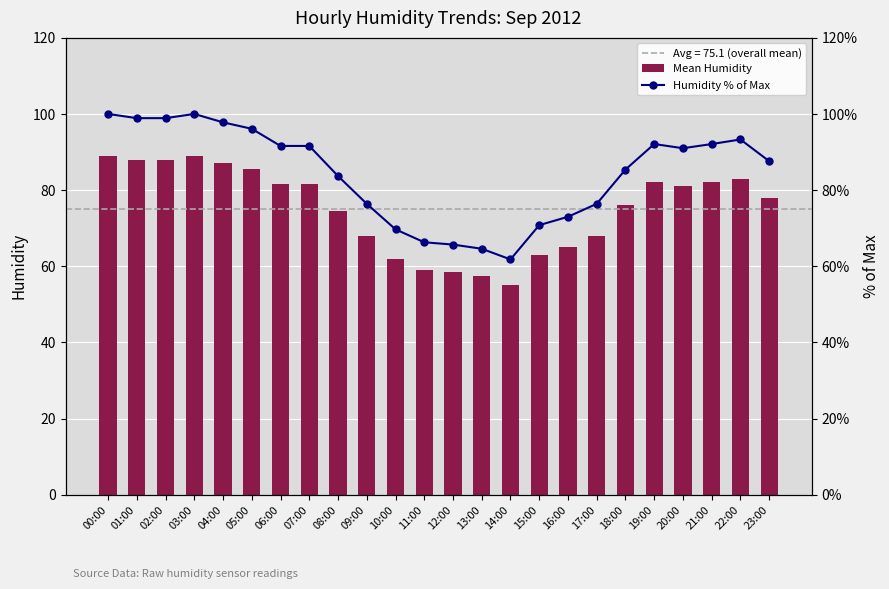

Does the chart contain any negative values?

No